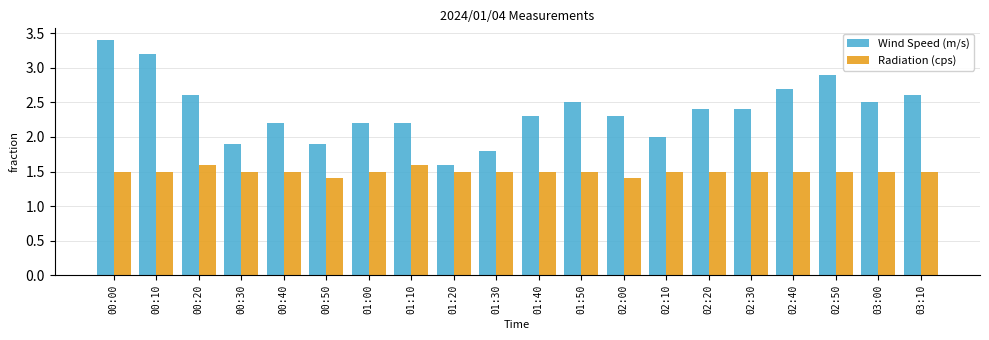

Which label corresponds to the largest value in the chart?

00:00